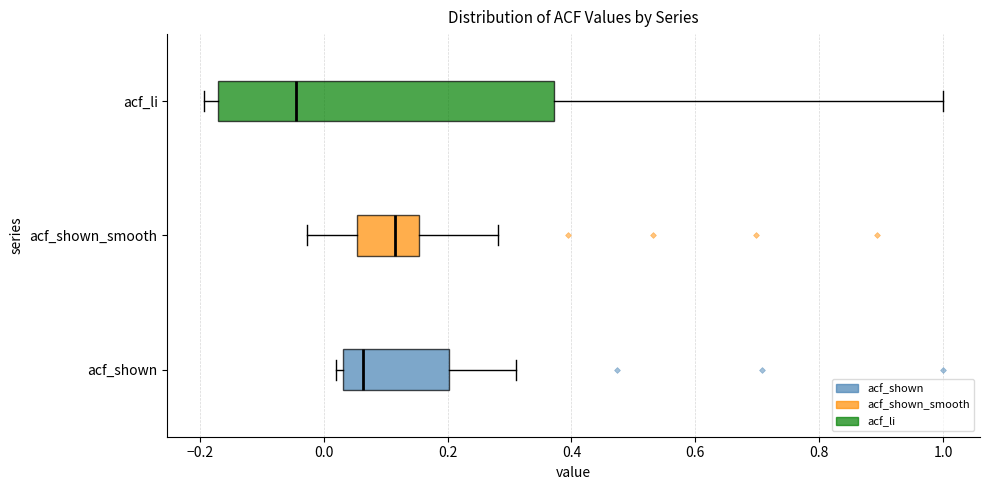

Which box's median line is the furthest to the right?

acf_shown_smooth